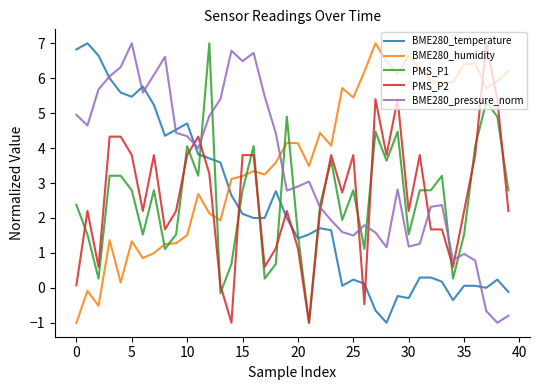

What are all the series names shown in the legend?

BME280_temperature, BME280_humidity, PMS_P1, PMS_P2, BME280_pressure_norm